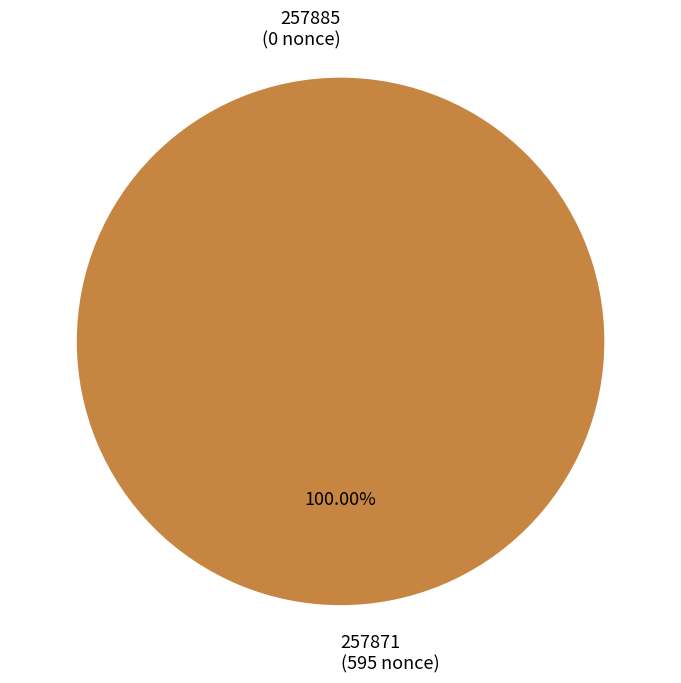

To the nearest percent, what portion does 257871 represent?

100%